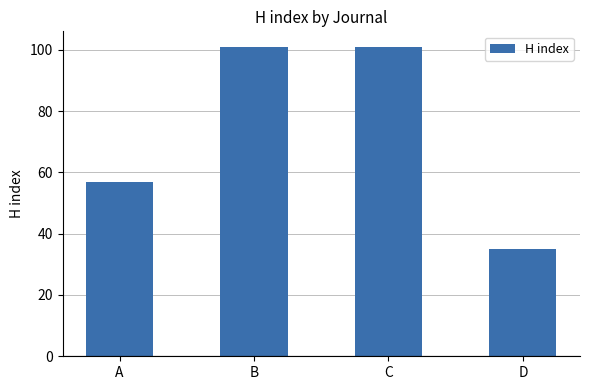

What is the minimum value shown in the chart?

35